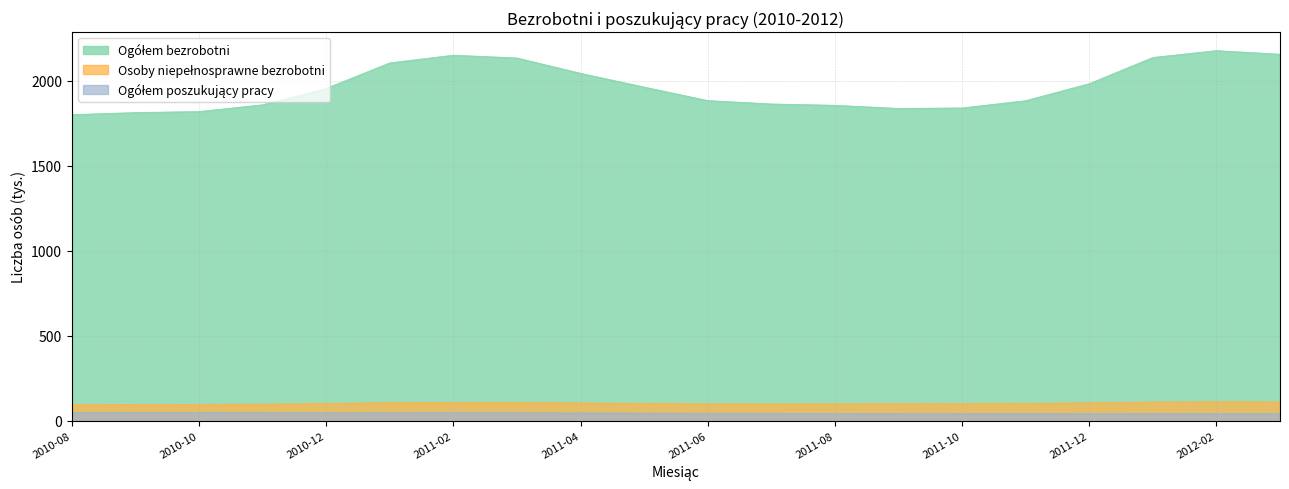

At which category does the chart reach its peak across all series?

2012-02